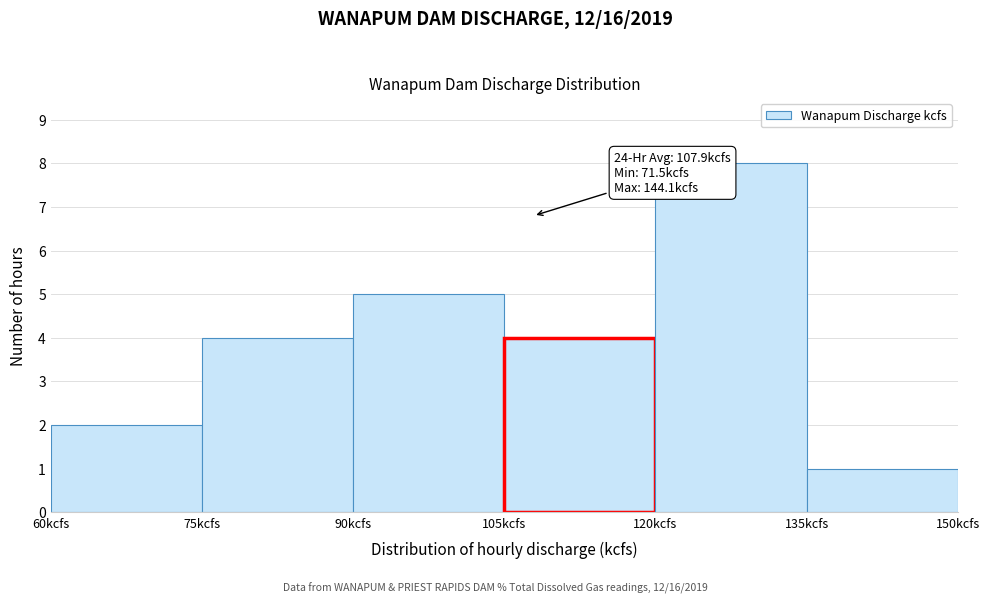

Which range on the x-axis has the tallest bar?

120 to 135